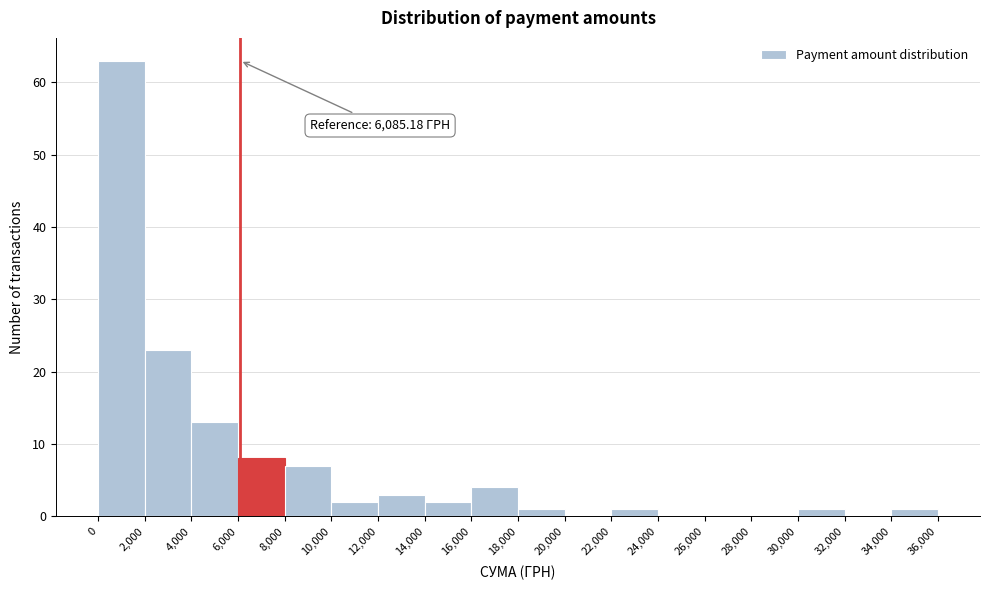

Over which range of the x-axis is the bar tallest?

0 to 2,000